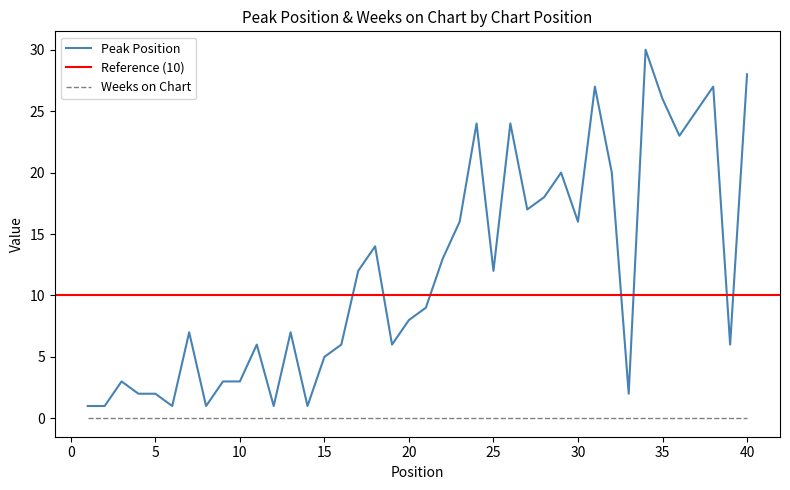

At which category does the data reach its first local valley?

6